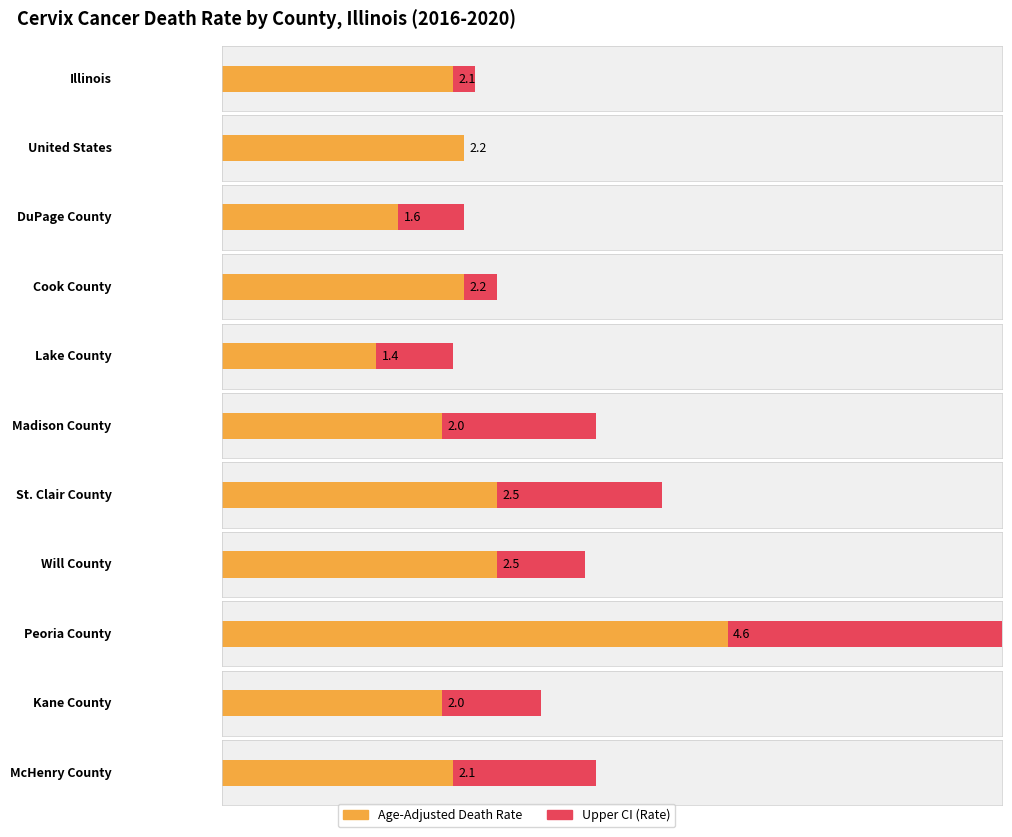

Is it true that Age-Adjusted Death Rate equals 1.6 at DuPage County?

True